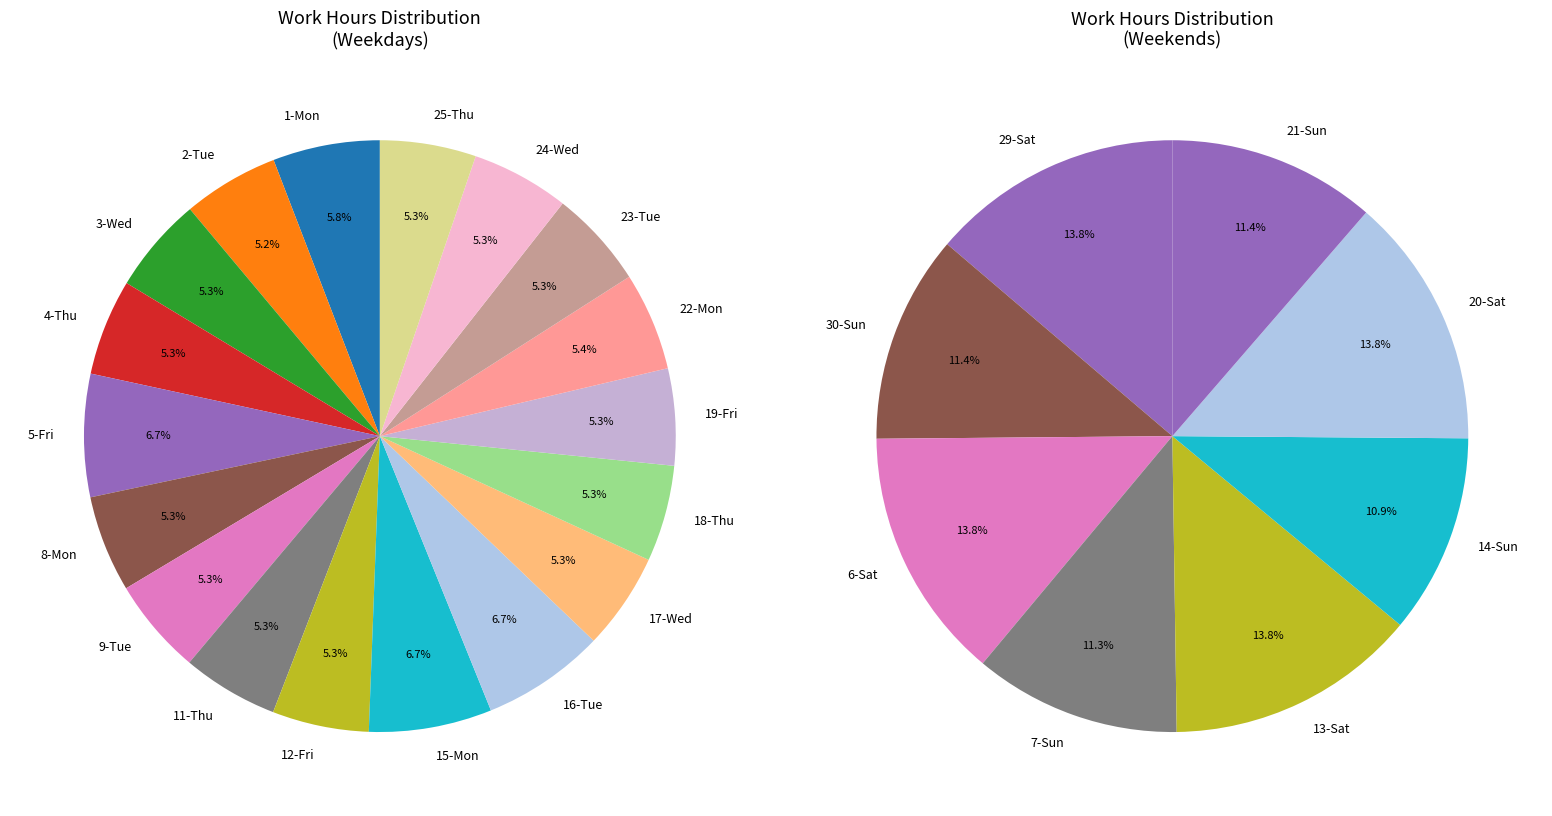

Is 19-Fri the majority of the pie?

No